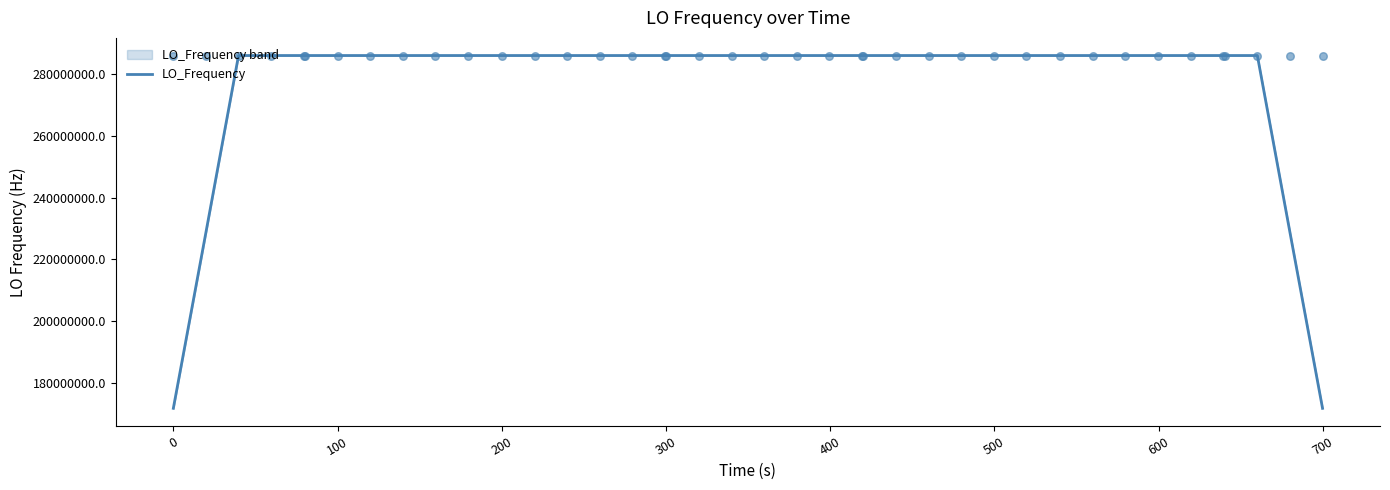

What is the minimum value for LO_Frequency?

171628199.1